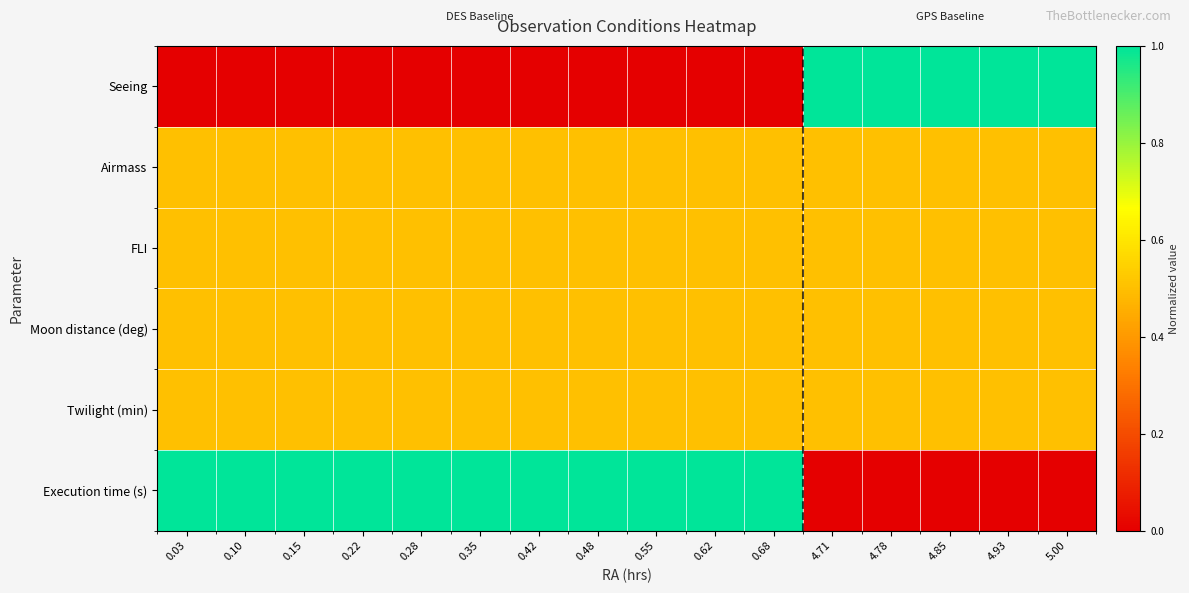

Reading left to right, extract all data points from this chart.

Seeing: 0.03=0.0	0.10=0.0	0.15=0.0	0.22=0.0	0.28=0.0	0.35=0.0	0.42=0.0	0.48=0.0	0.55=0.0	0.62=0.0	0.68=0.0	4.71=1.0	4.78=1.0	4.85=1.0	4.93=1.0	5.00=1.0
Airmass: 0.03=0.5	0.10=0.5	0.15=0.5	0.22=0.5	0.28=0.5	0.35=0.5	0.42=0.5	0.48=0.5	0.55=0.5	0.62=0.5	0.68=0.5	4.71=0.5	4.78=0.5	4.85=0.5	4.93=0.5	5.00=0.5
FLI: 0.03=0.5	0.10=0.5	0.15=0.5	0.22=0.5	0.28=0.5	0.35=0.5	0.42=0.5	0.48=0.5	0.55=0.5	0.62=0.5	0.68=0.5	4.71=0.5	4.78=0.5	4.85=0.5	4.93=0.5	5.00=0.5
Moon distance (deg): 0.03=0.5	0.10=0.5	0.15=0.5	0.22=0.5	0.28=0.5	0.35=0.5	0.42=0.5	0.48=0.5	0.55=0.5	0.62=0.5	0.68=0.5	4.71=0.5	4.78=0.5	4.85=0.5	4.93=0.5	5.00=0.5
Twilight (min): 0.03=0.5	0.10=0.5	0.15=0.5	0.22=0.5	0.28=0.5	0.35=0.5	0.42=0.5	0.48=0.5	0.55=0.5	0.62=0.5	0.68=0.5	4.71=0.5	4.78=0.5	4.85=0.5	4.93=0.5	5.00=0.5
Execution time (s): 0.03=1.0	0.10=1.0	0.15=1.0	0.22=1.0	0.28=1.0	0.35=1.0	0.42=1.0	0.48=1.0	0.55=1.0	0.62=1.0	0.68=1.0	4.71=0.0	4.78=0.0	4.85=0.0	4.93=0.0	5.00=0.0